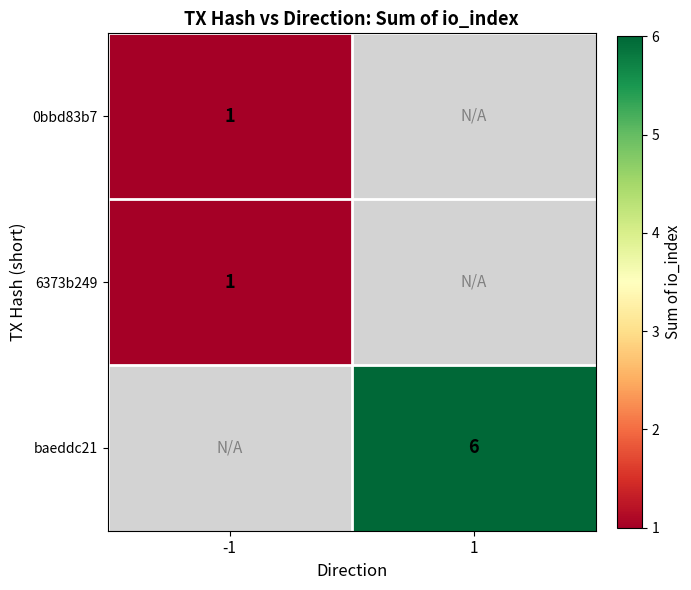

The 0bbd83b7 series shows 1 at -1. True or false?

True